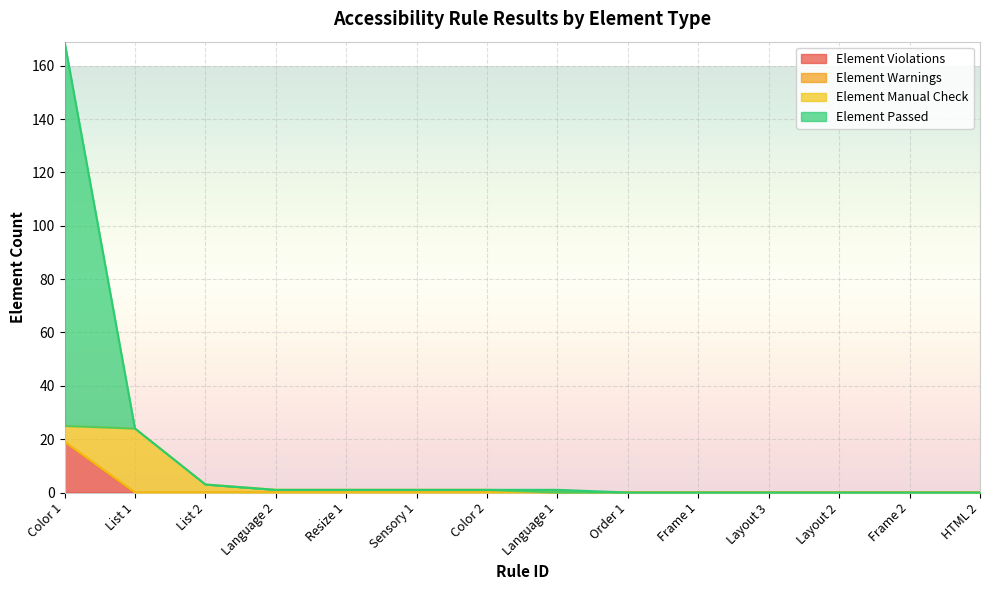

Is it true that Element Violations equals 0 at Color 2?

True